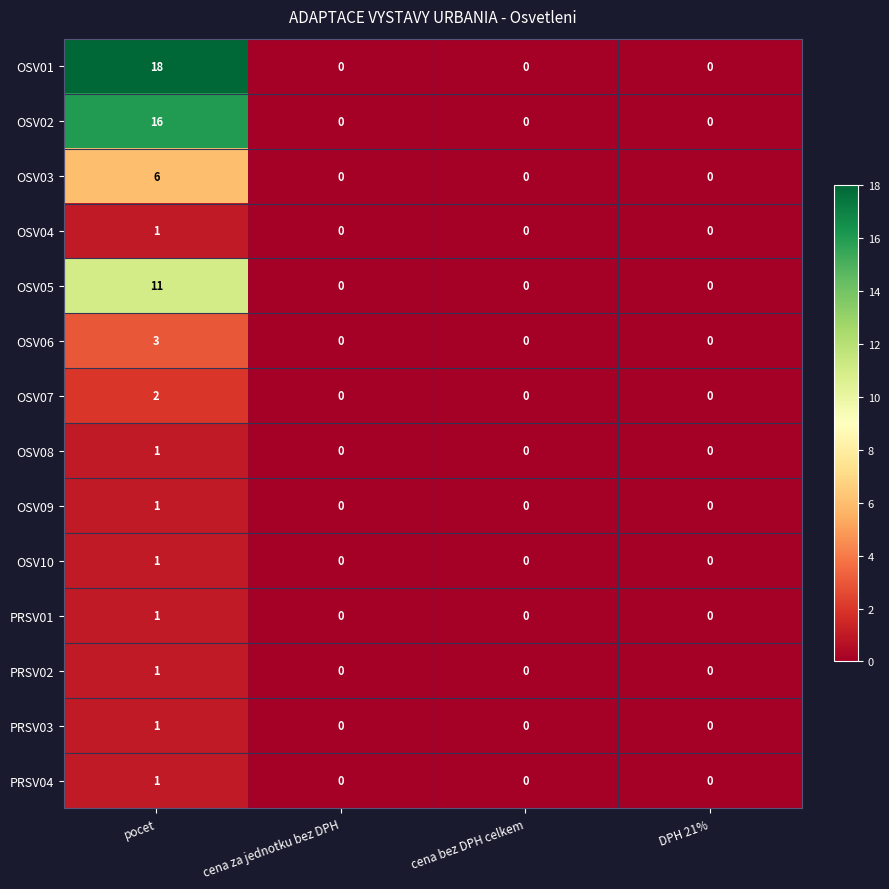

Which series has the widest spread of values?

OSV01